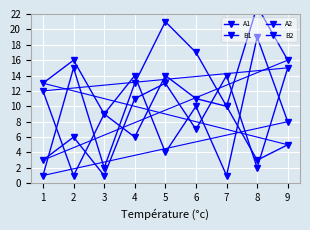

True or false: B1 has more than 0 interior local peaks.

True